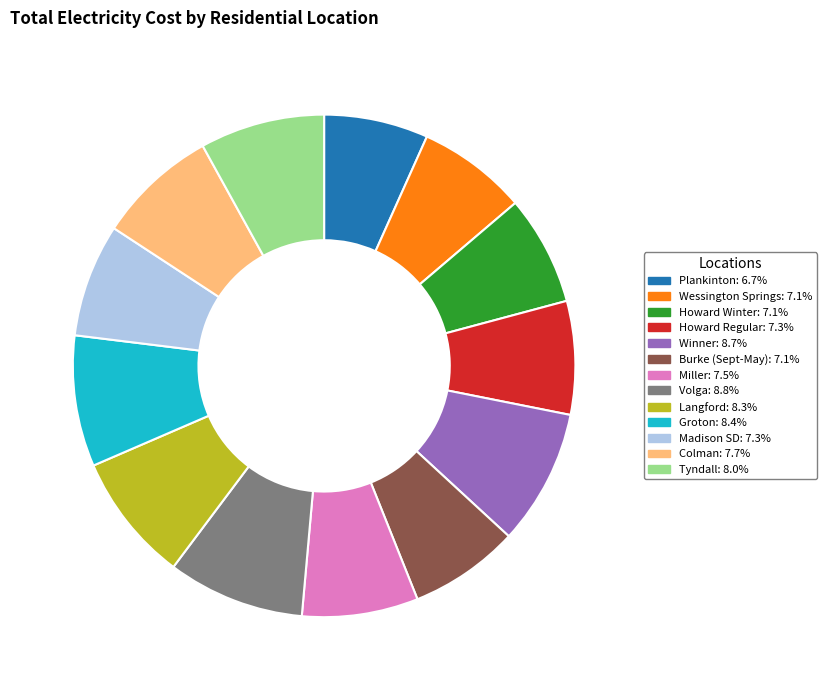

What is the ratio of the value at Madison SD to the value at Groton?

0.9